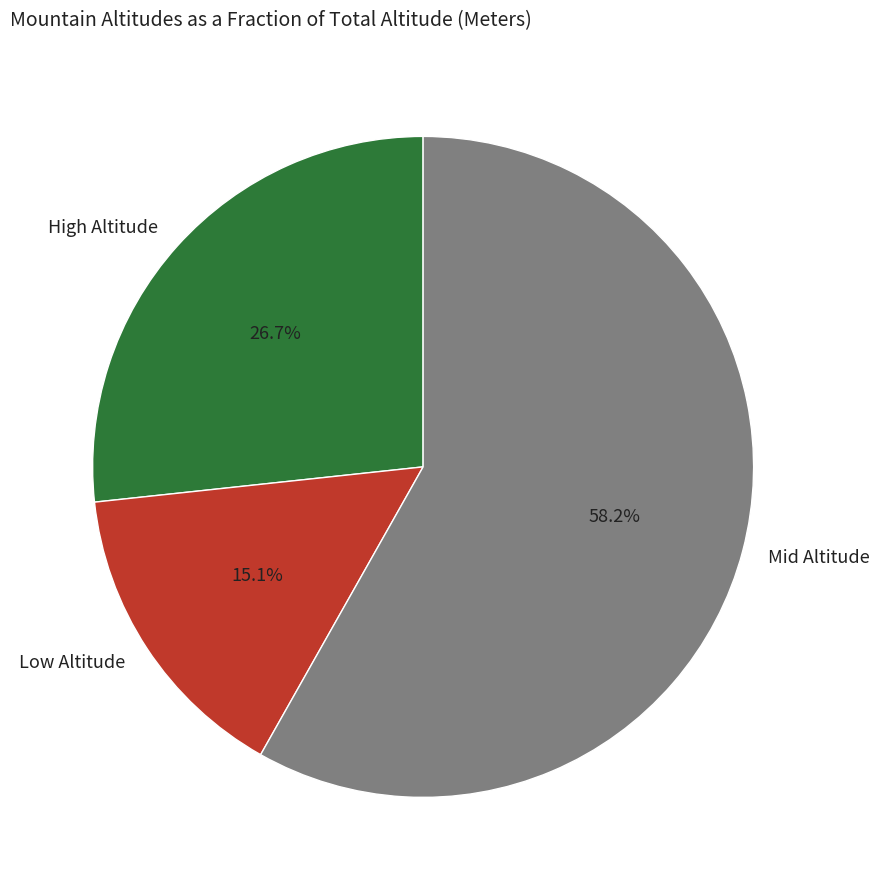

Which category has the smallest portion of the pie?

Low Altitude